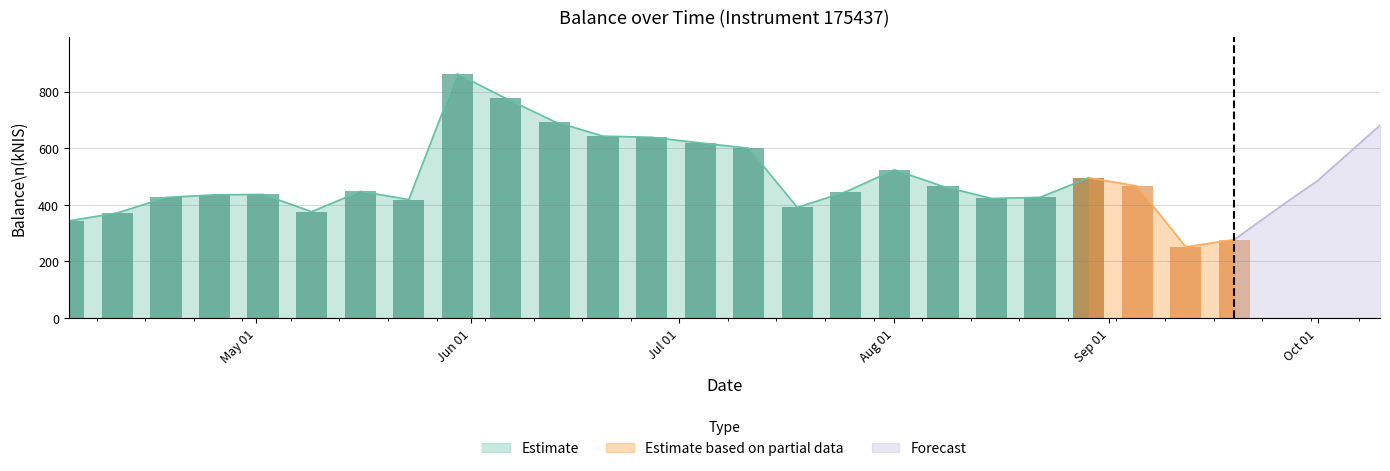

What is the sum of all values?

13820.9